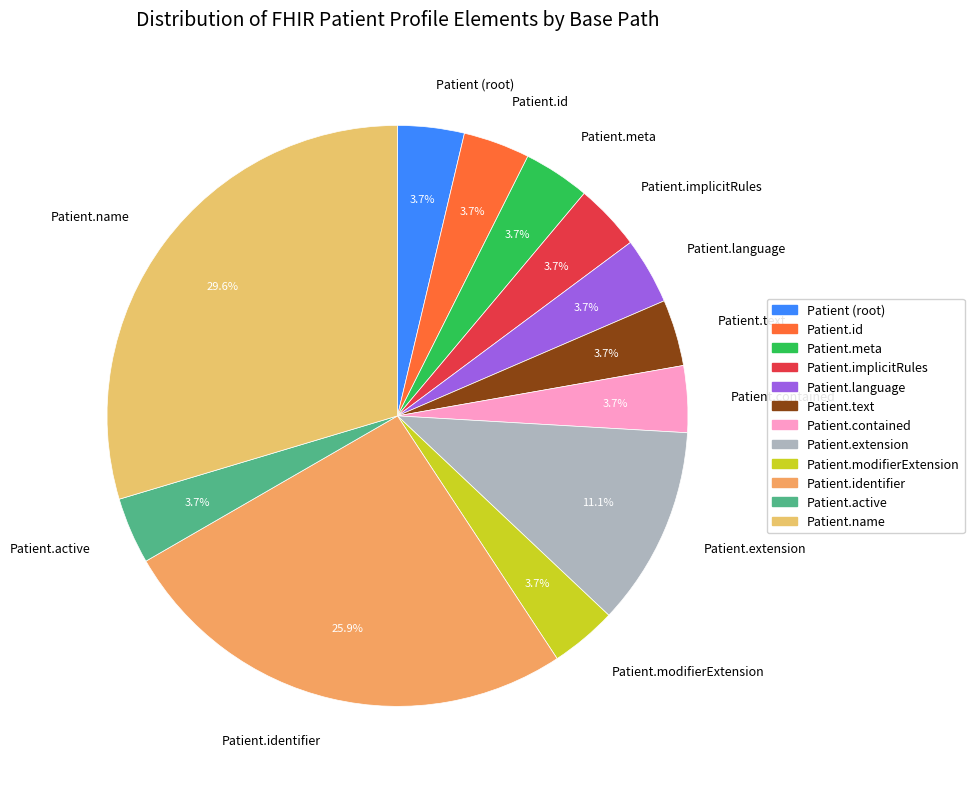

Which slice is the largest?

Patient.name